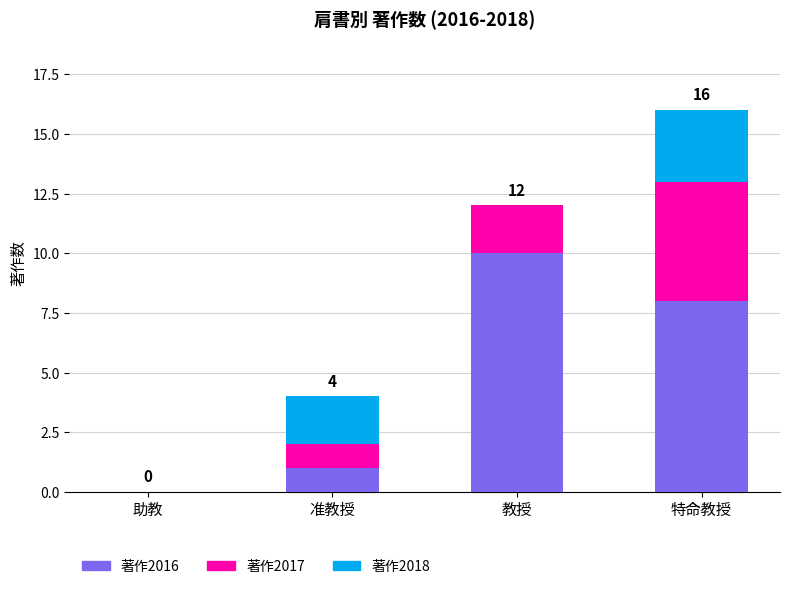

The 著作2016 series shows 10 at 教授. True or false?

True